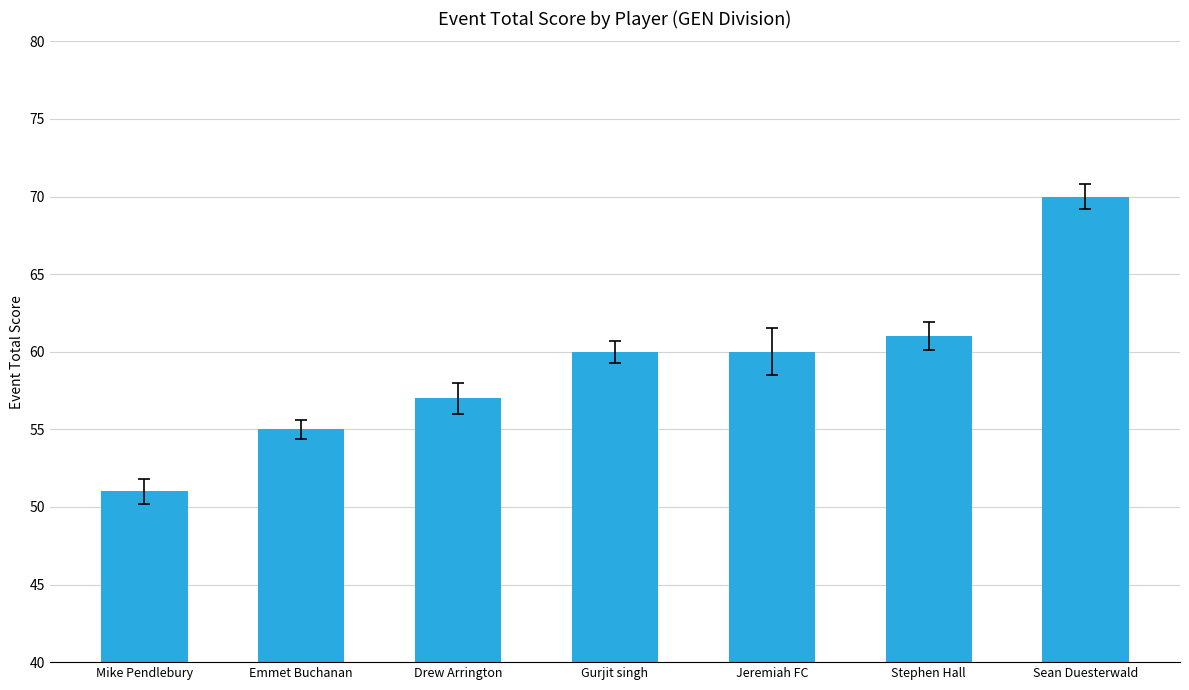

Which category has the lowest value across all series?

Mike Pendlebury